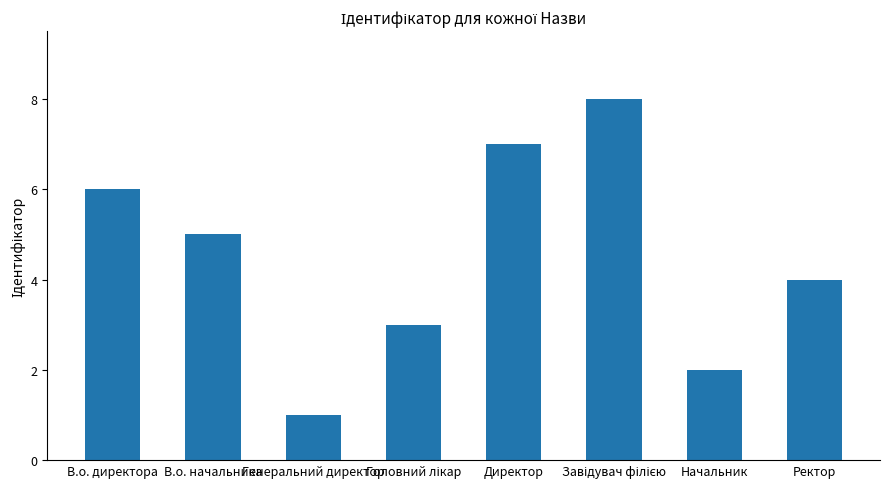

The value at В.о. директора is 2. True or false?

False